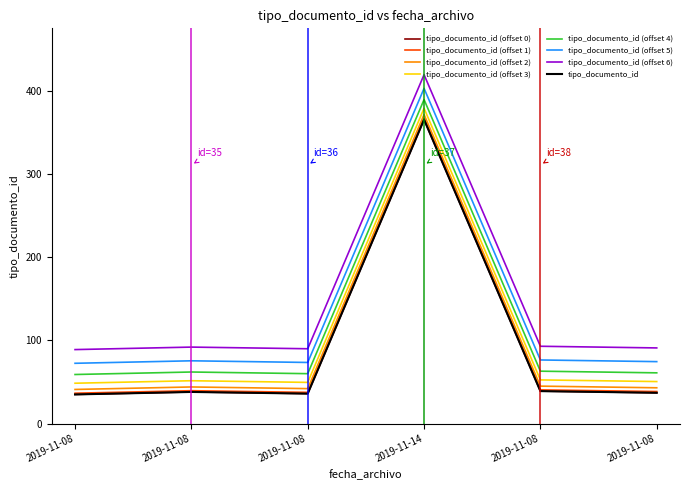

Is this an area chart (filled region under the line)?

No